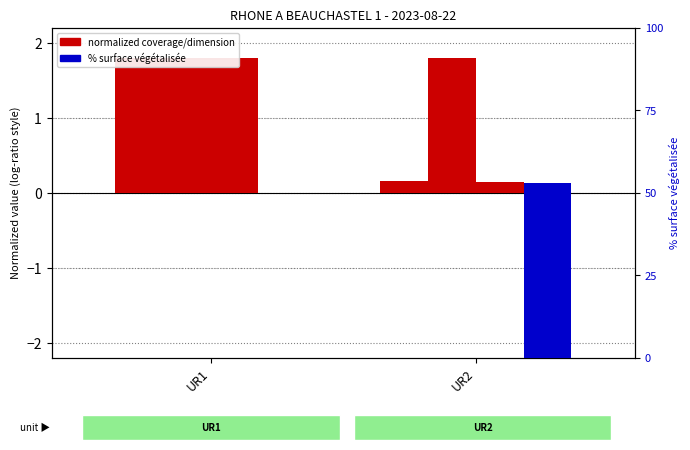

How many distinct data groups are displayed?

4